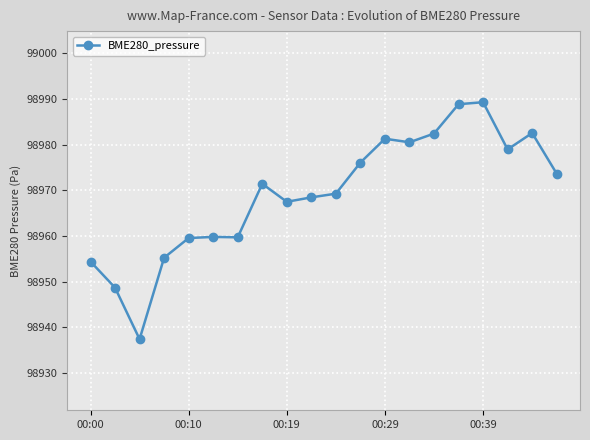

What is the sum of all values?

1979384.7